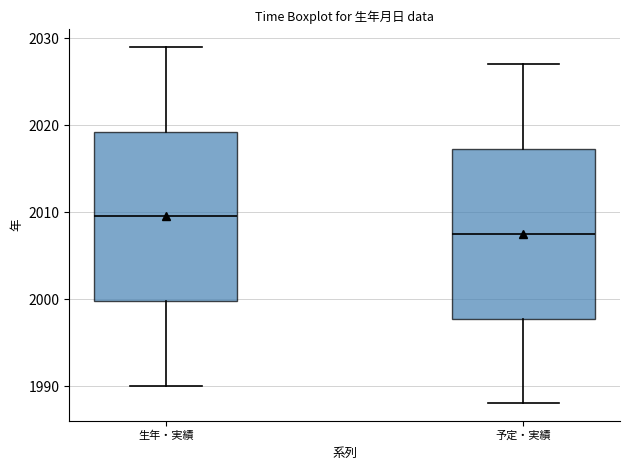

Reading left to right, read every box against the y-axis: the position of its median line, the range the box covers, and the ends of its whiskers. The values are not printed on the chart, so give them approximately, as read against the axis.

生年・実績: median 2010, box 2000 to 2019, whiskers 1990 to 2029
予定・実績: median 2008, box 1998 to 2017, whiskers 1988 to 2027